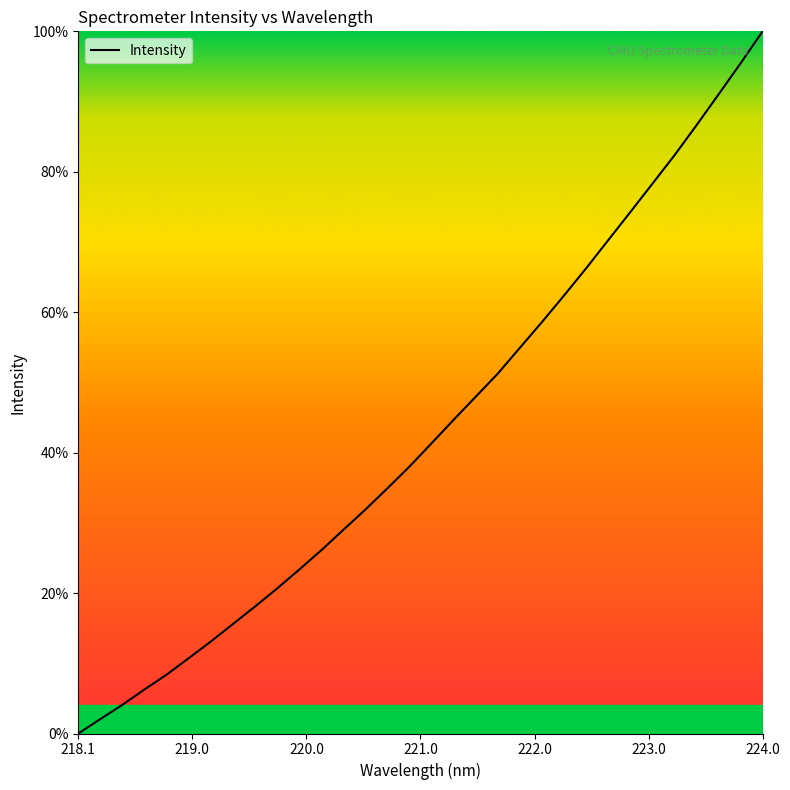

What is the greatest value displayed?

100.0